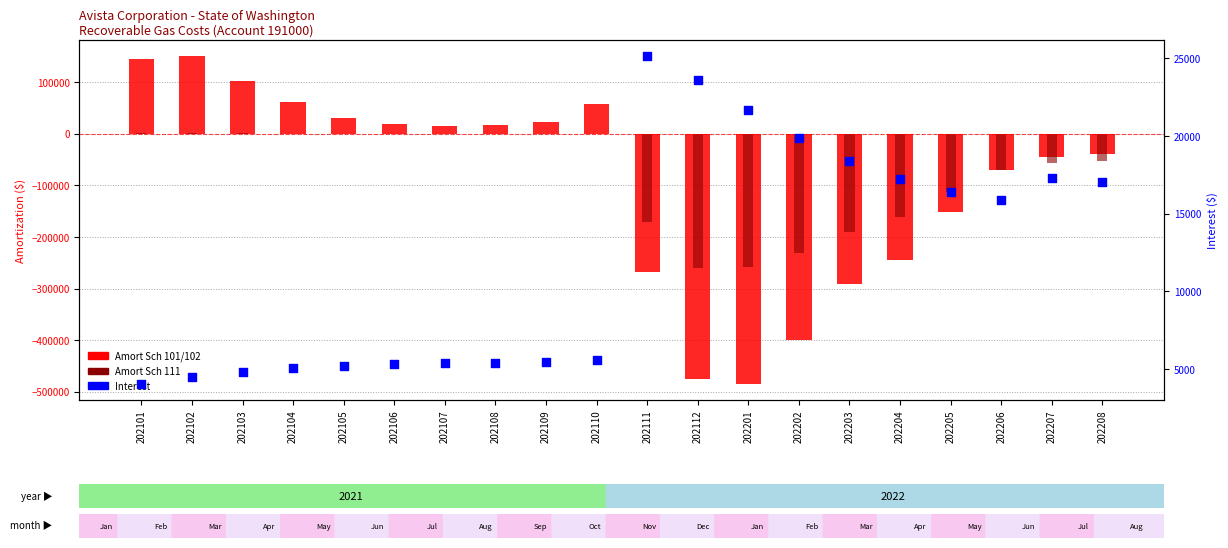

At which category is the sum across all series the highest?

202102